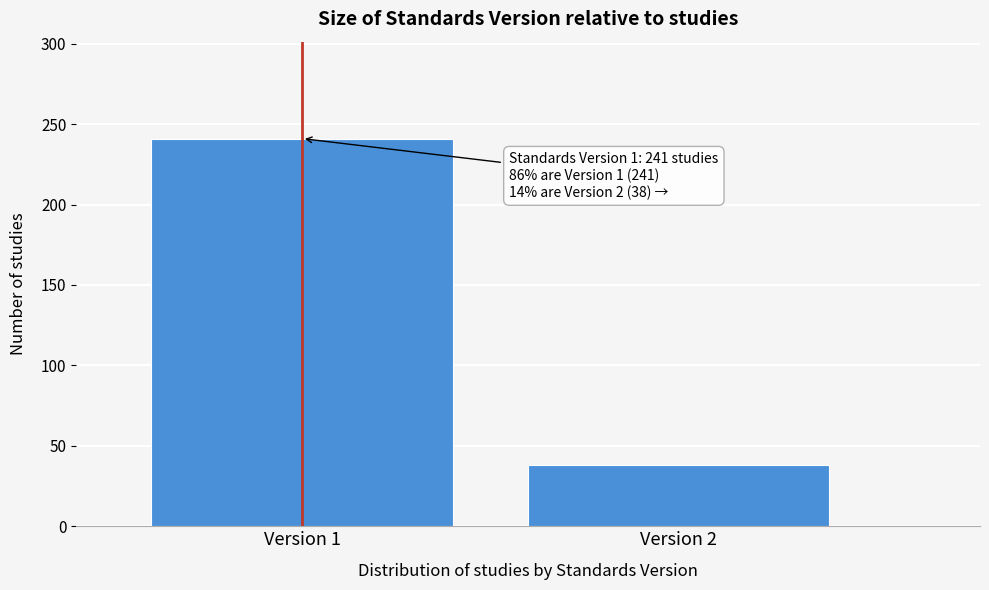

Reading right to left, what are all the values shown in this chart?

38	241